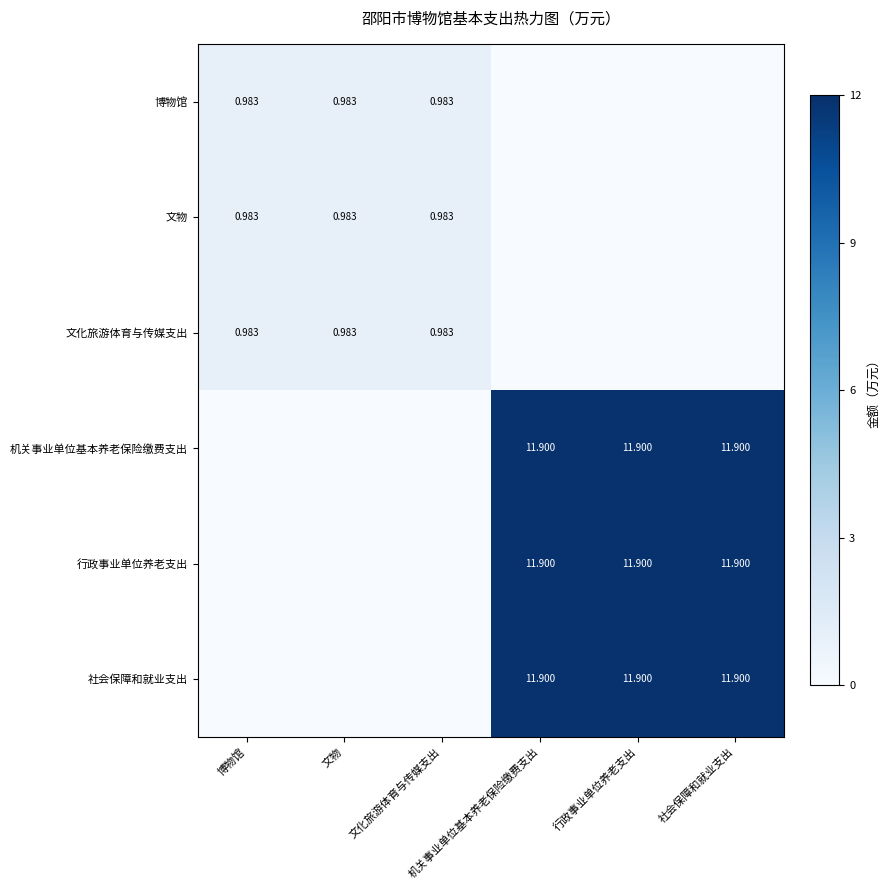

How many categories are shown in the chart?

6